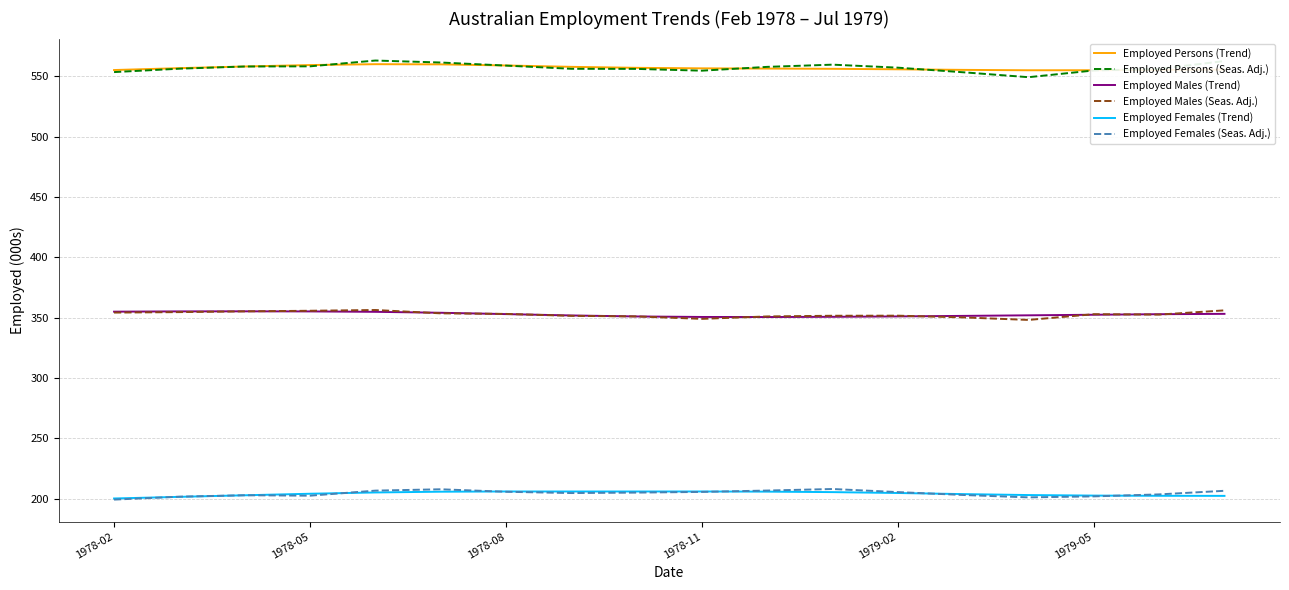

What is the average value of the Employed Males (Seas. Adj.) series?

352.7